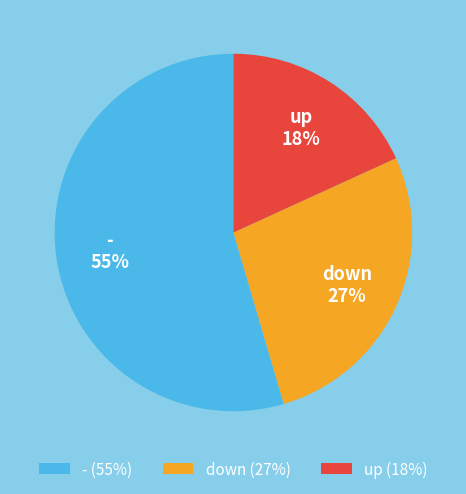

Is there any slice that represents more than half of the pie?

Yes